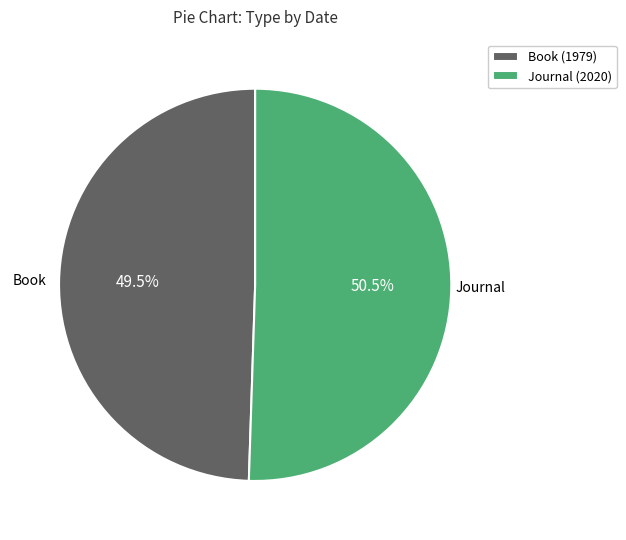

What percentage do Journal (2020) and Book (1979) together represent?

100.0%